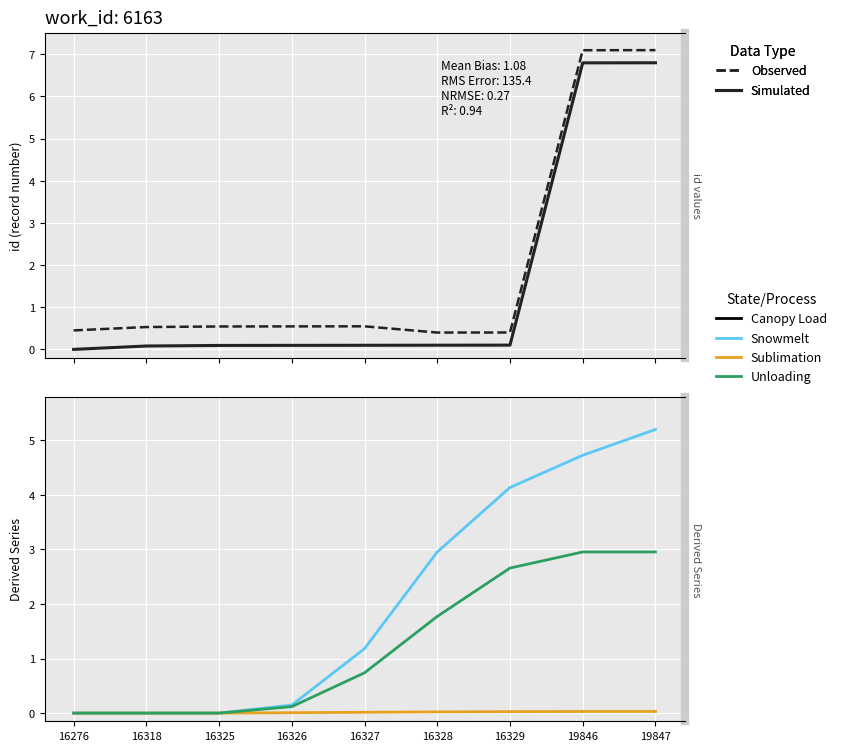

At which category does Observed reach its first local peak?

16327